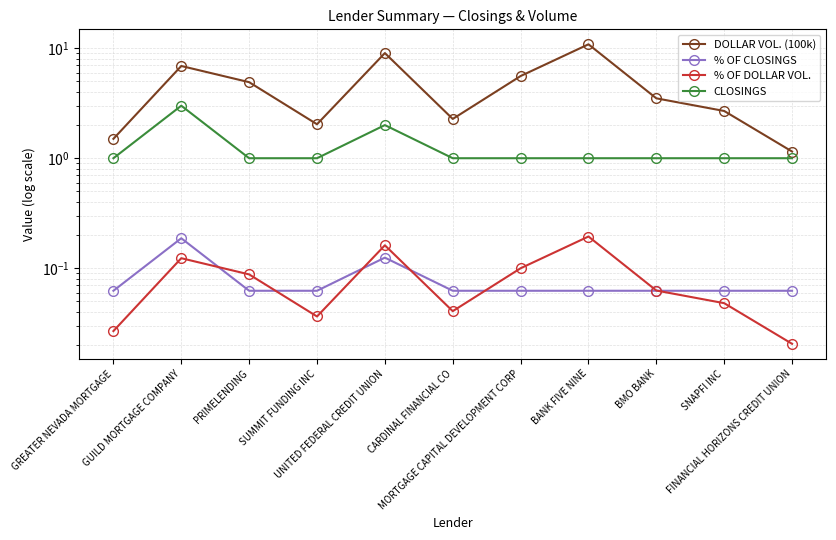

What are all the series names shown in the legend?

DOLLAR VOL. (100k), % OF CLOSINGS, % OF DOLLAR VOL., CLOSINGS